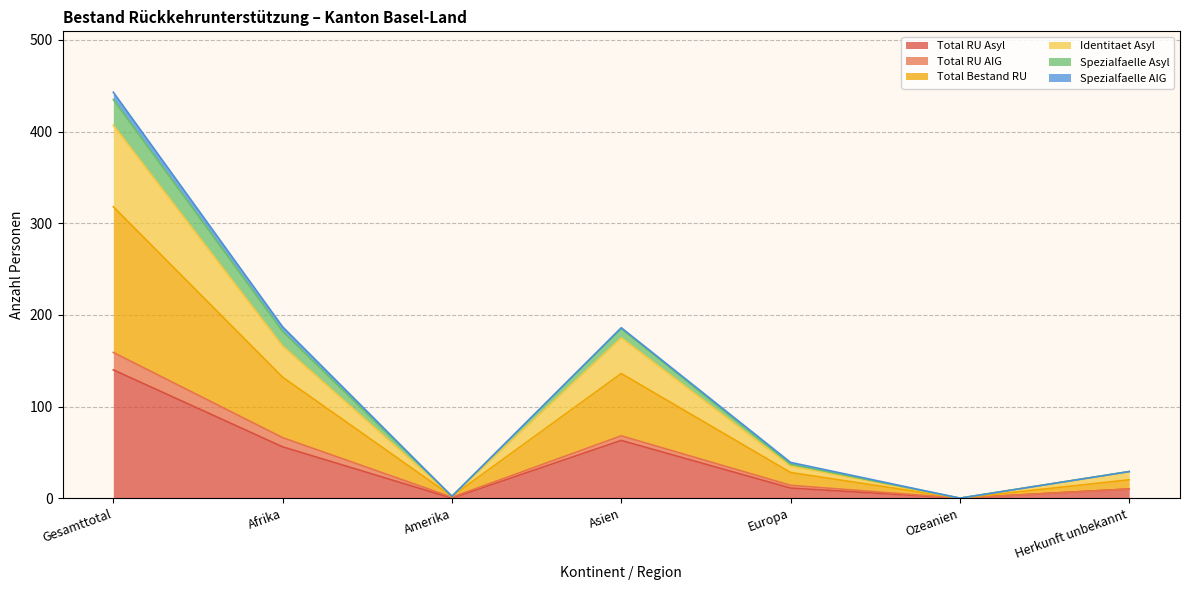

Which category has the highest value in the Total RU Asyl series?

Gesamttotal